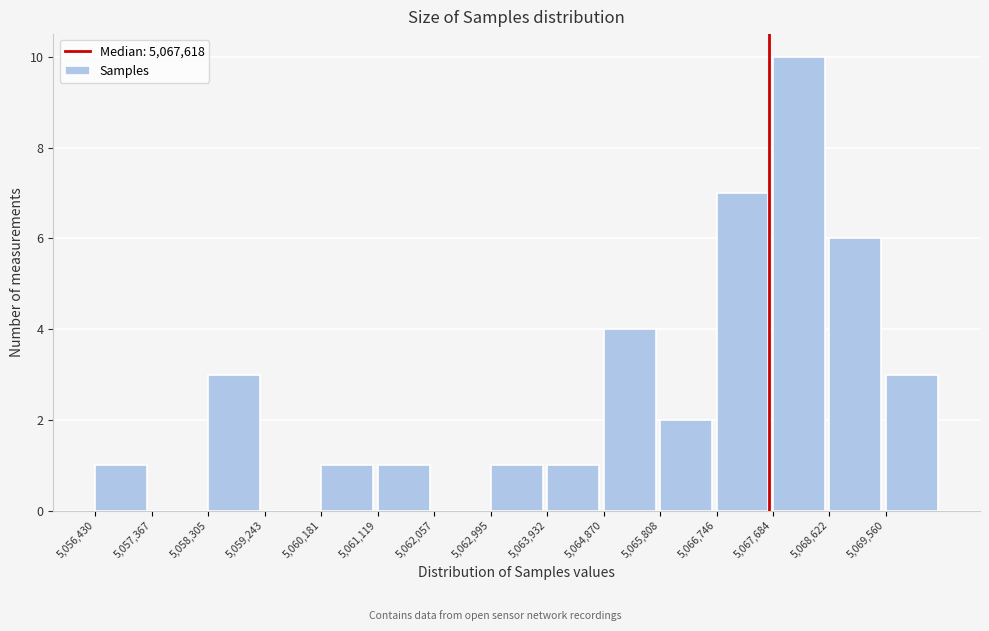

Reading left to right, transcribe this chart: for each bar, give the range it covers on the x-axis and its height. Neither the bar edges nor the heights are printed on the chart, so give them approximately, as read against the axes.

5056400 to 5057400: 1
5057400 to 5058300: 0
5058300 to 5059200: 3
5059200 to 5060200: 0
5060200 to 5061100: 1
5061100 to 5062100: 1
5062100 to 5063000: 0
5063000 to 5063900: 1
5063900 to 5064900: 1
5064900 to 5065800: 4
5065800 to 5066700: 2
5066700 to 5067700: 7
5067700 to 5068600: 10
5068600 to 5069600: 6
5069600 to 5070500: 3